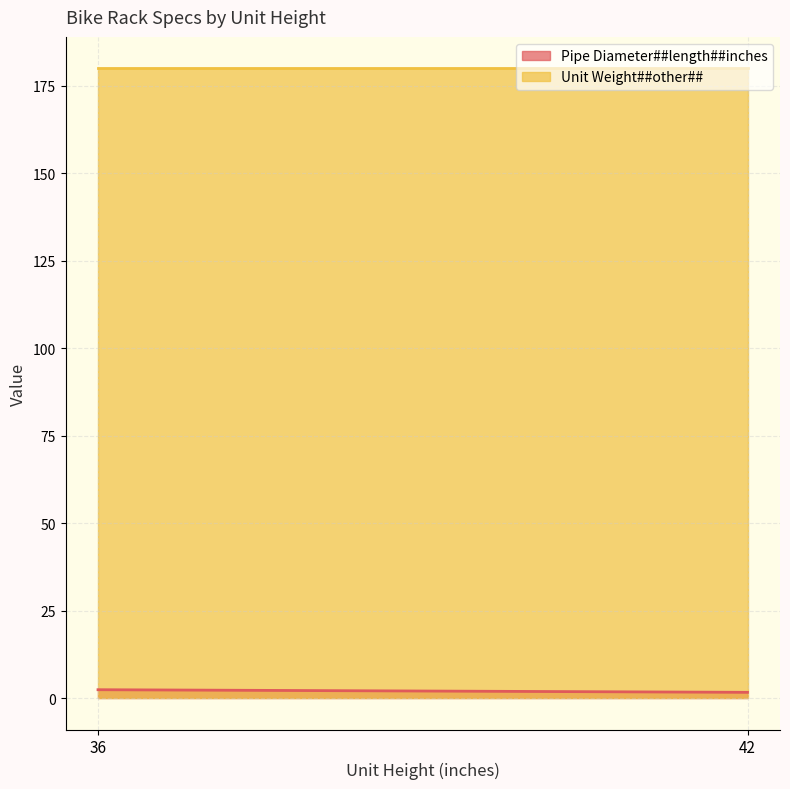

How many lines are shown in the chart?

2